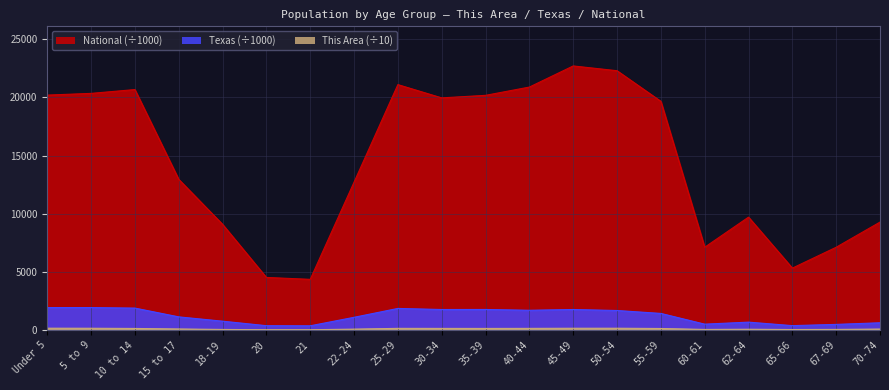

What is the sum of all National values?

290191.0